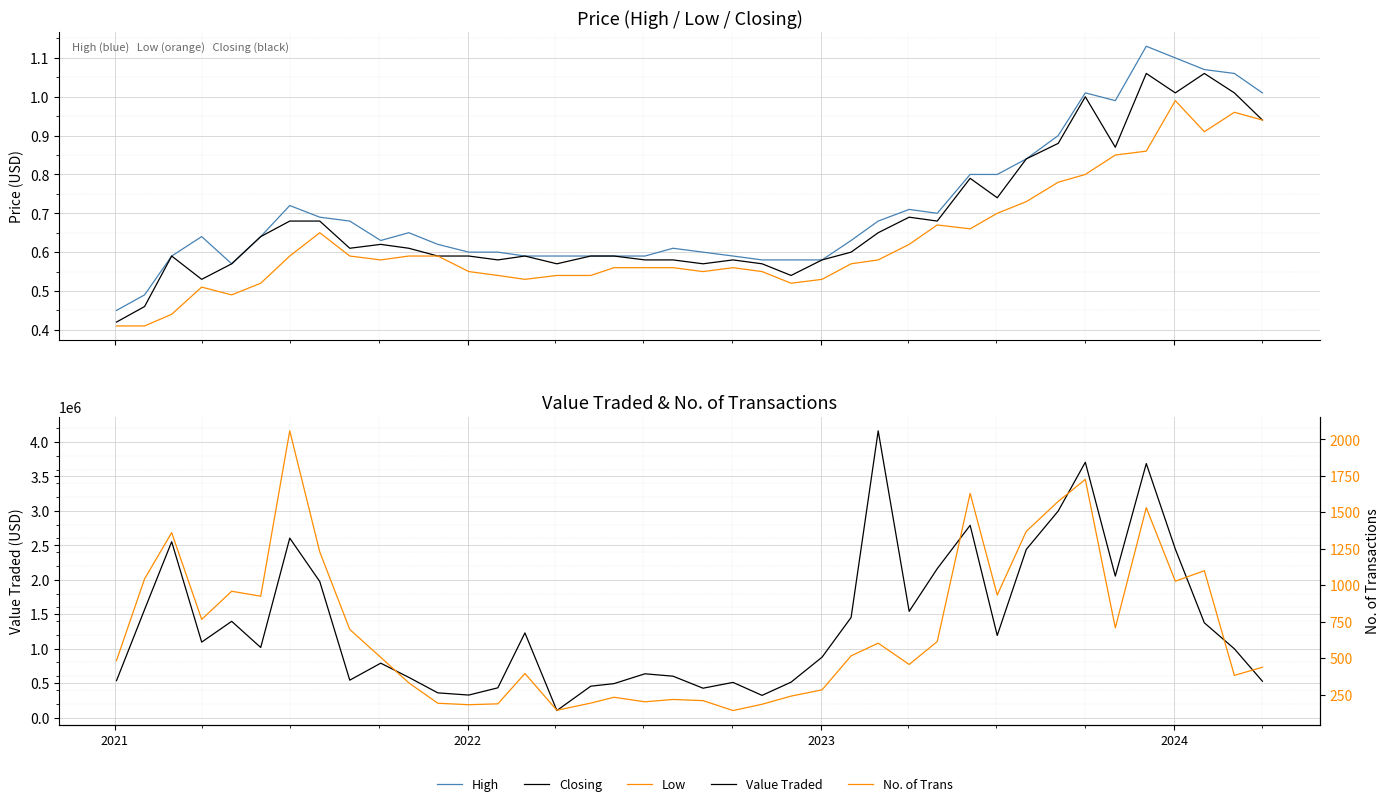

What is the maximum value shown in the chart?

4161082.0